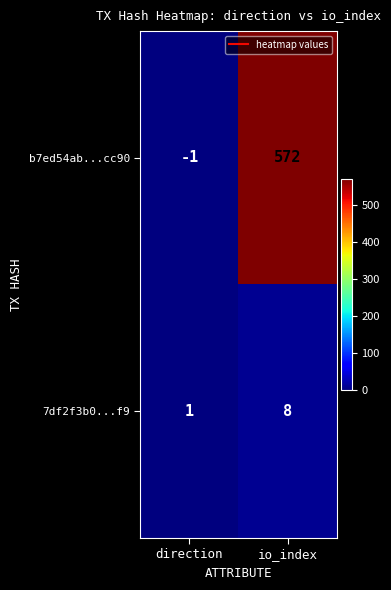

What is the difference between the 7df2f3b0...f9 values at io_index and direction?

7